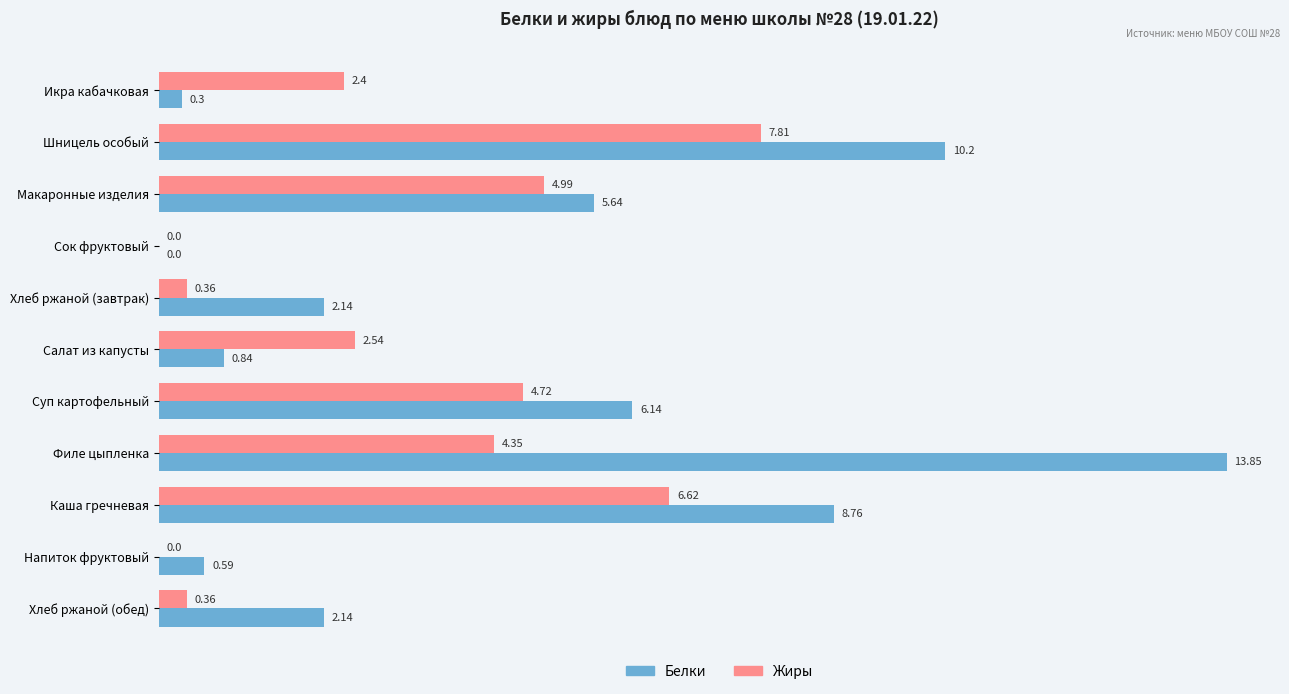

How many distinct data groups are displayed?

2